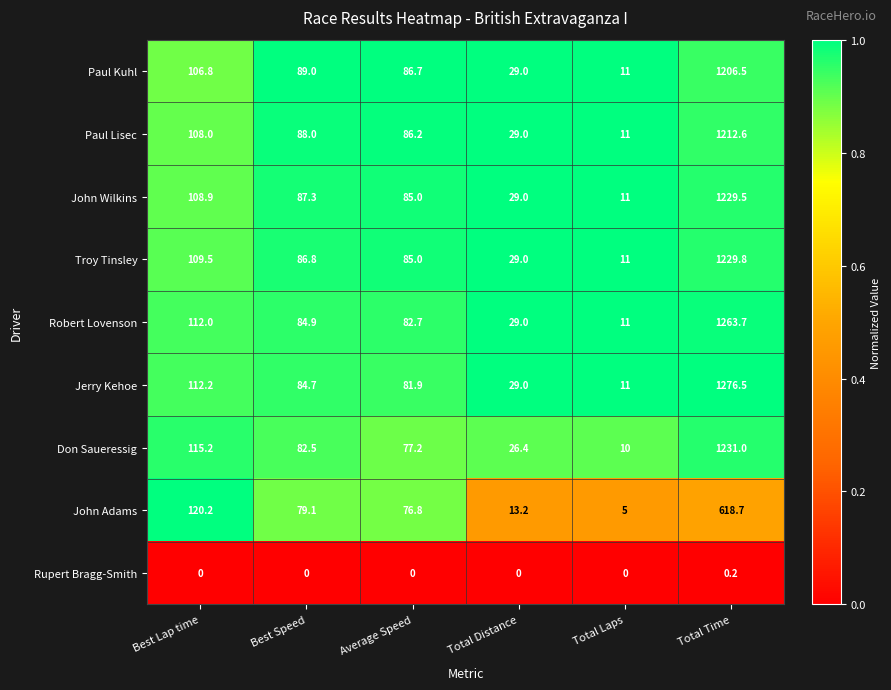

What is the greatest value displayed?

1276.5